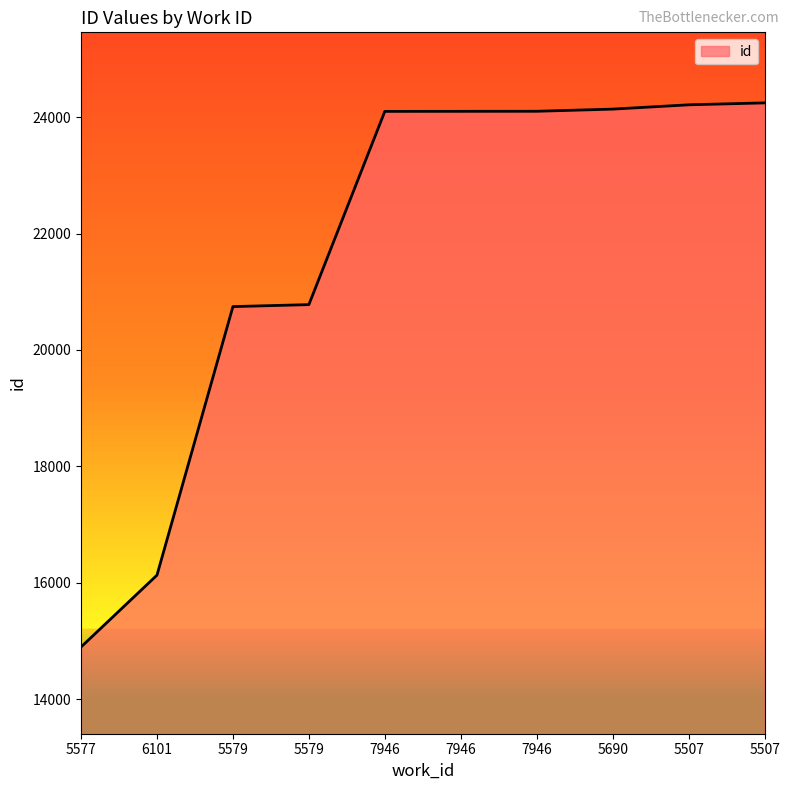

Reading right to left, list all the values displayed in this chart.

5507=24245	5507=24212	5690=24138	7946=24101	7946=24100	7946=24099	5579=20779	5579=20745	6101=16131	5577=14896